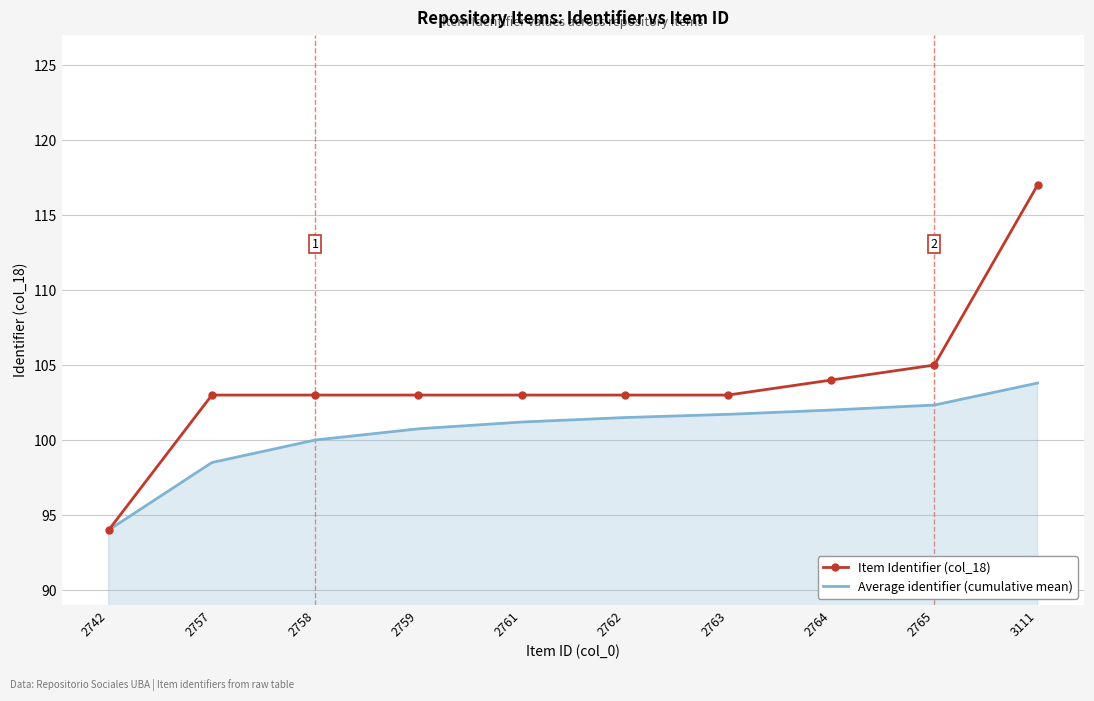

What is the greatest value displayed?

117.0